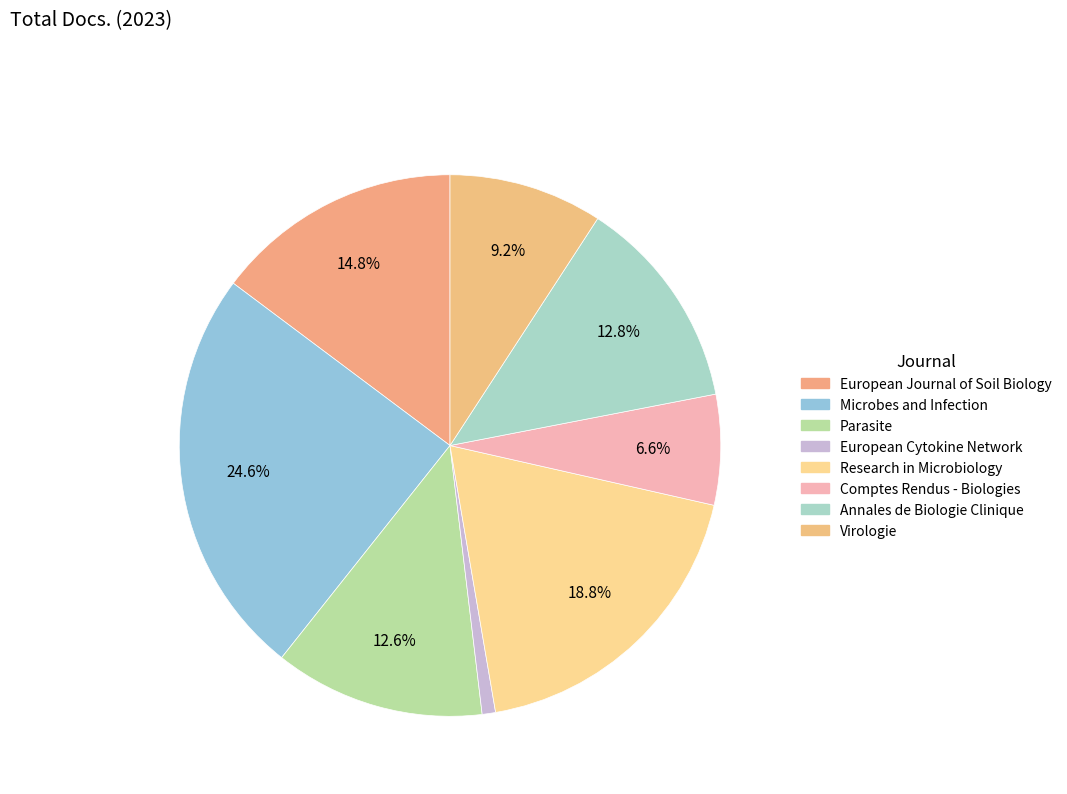

Count the number of slices in the pie.

8